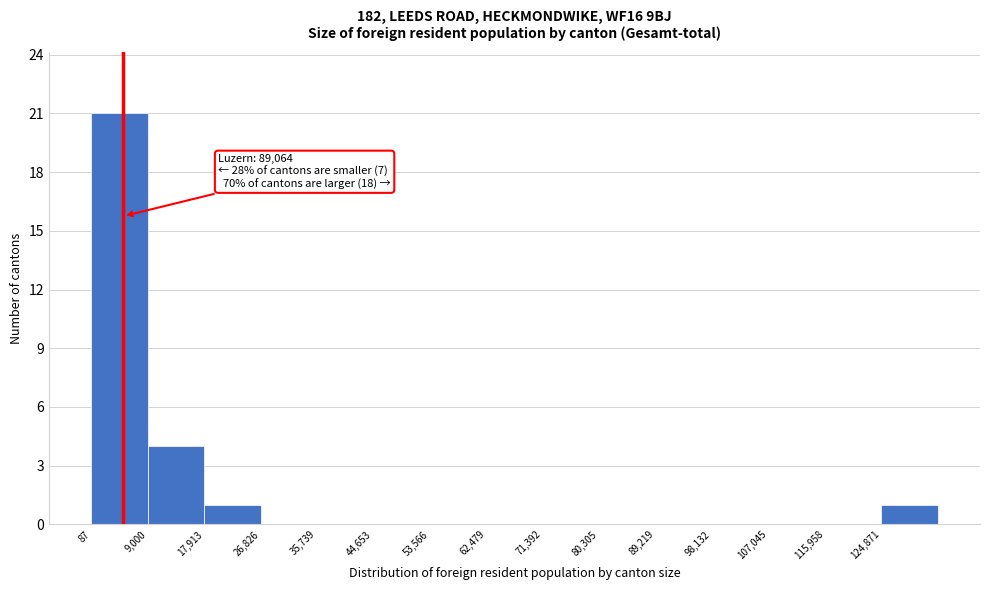

Which range on the x-axis has the tallest bar?

0 to 9000